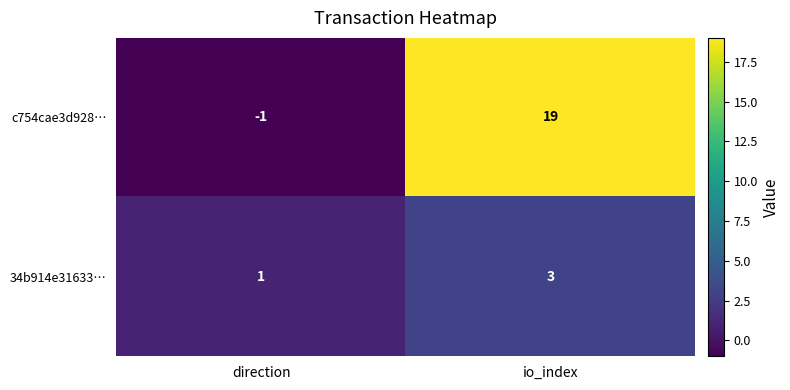

What is the sum of the 34b914e31633… values at direction and io_index?

4